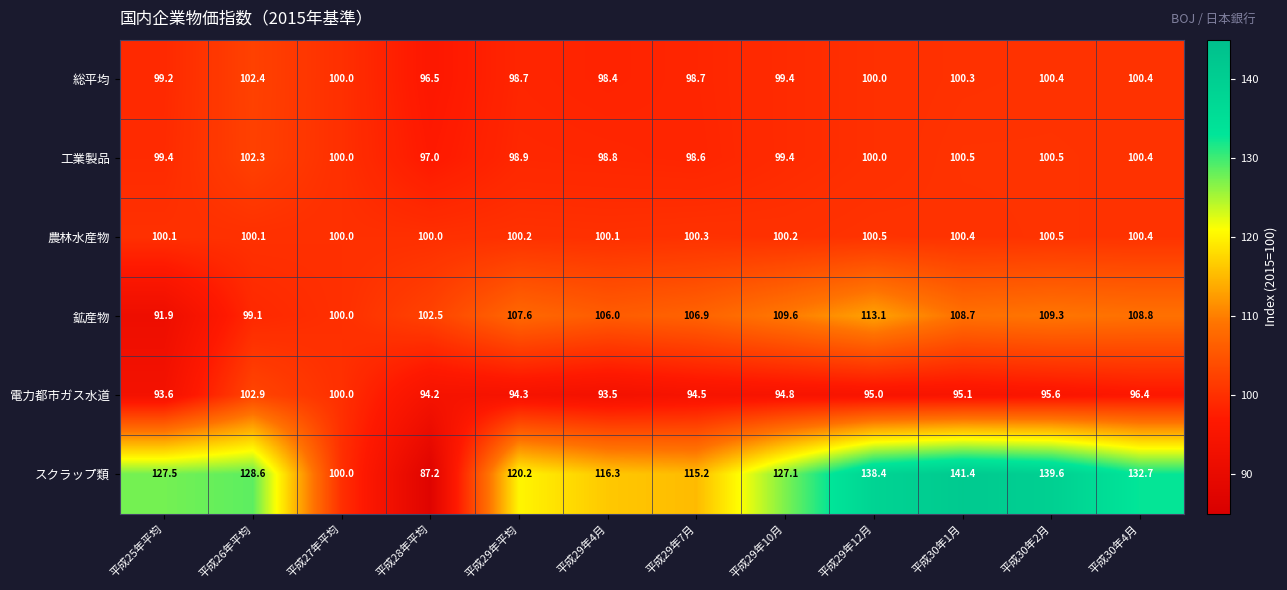

How many values in the スクラップ類 series are below 127?

5